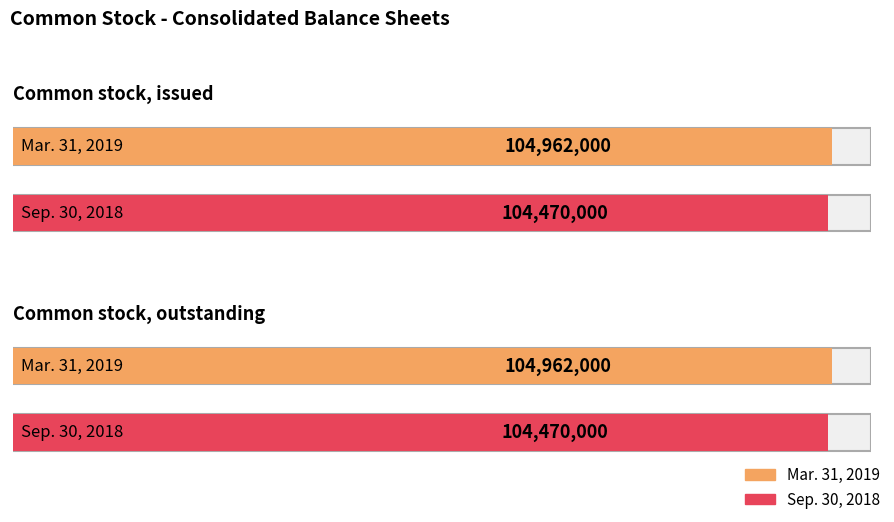

Reading right to left, list all the values displayed in this chart.

Mar. 31, 2019: Common stock, outstanding=104962000	Common stock, issued=104962000
Sep. 30, 2018: Common stock, outstanding=104470000	Common stock, issued=104470000